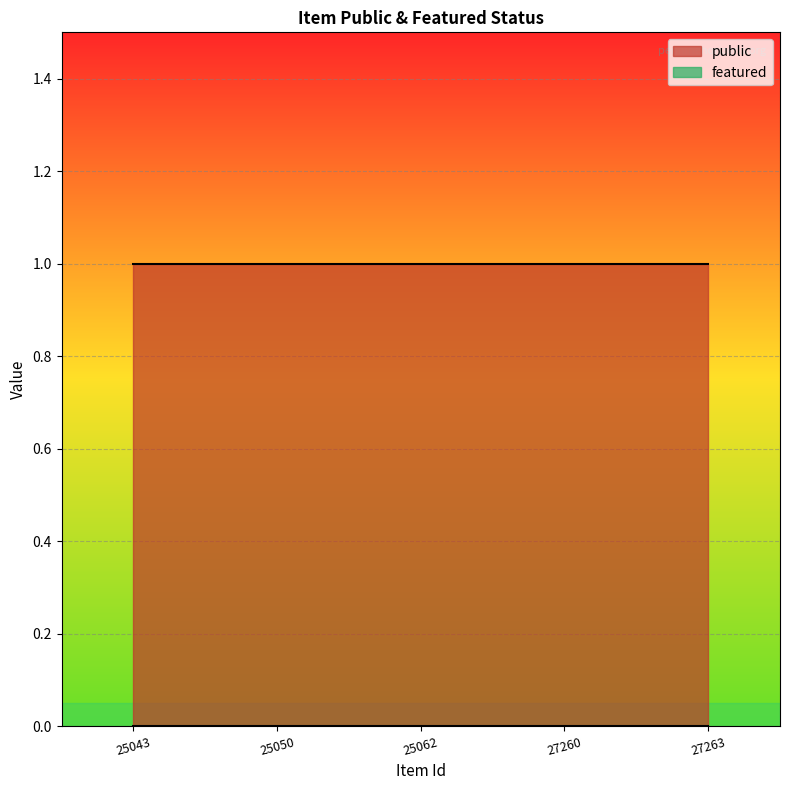

True or false: public and featured intersect in this chart.

False